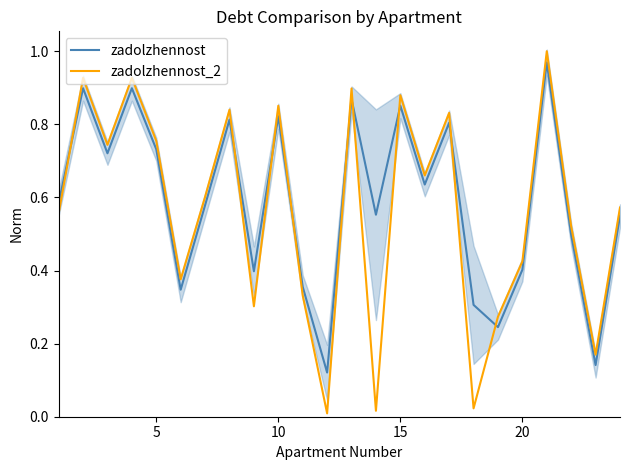

True or false: zadolzhennost_2 has a value of 0.6 at 20.

False